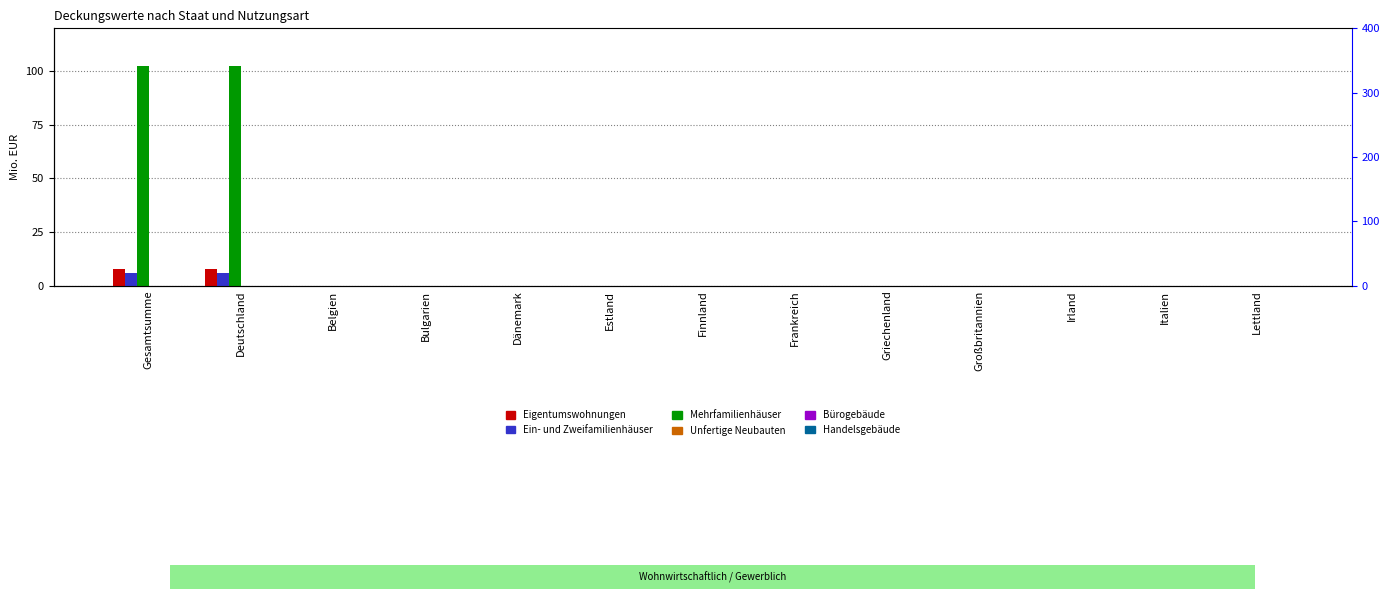

Which category has the lowest value in the Unfertige Neubauten series?

Gesamtsumme